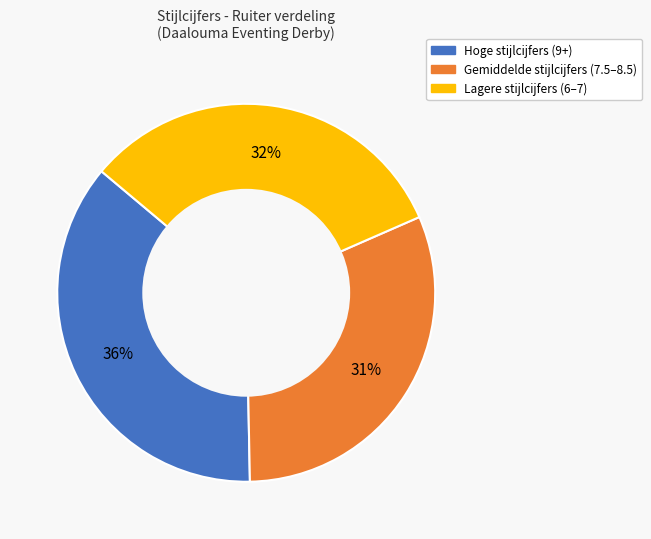

To the nearest percent, what is the average slice percentage?

33%